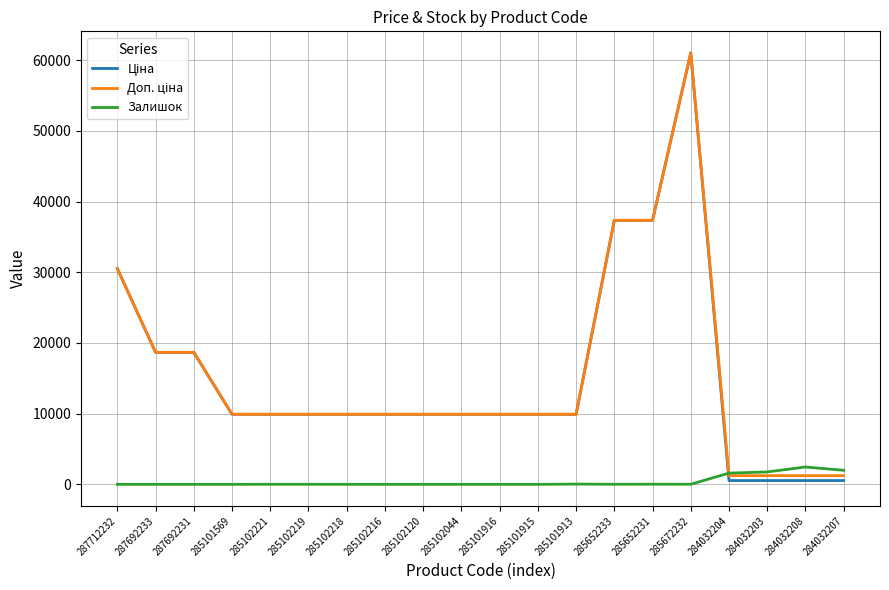

What is the spread (max minus min) of values at 285102120?

9908.5